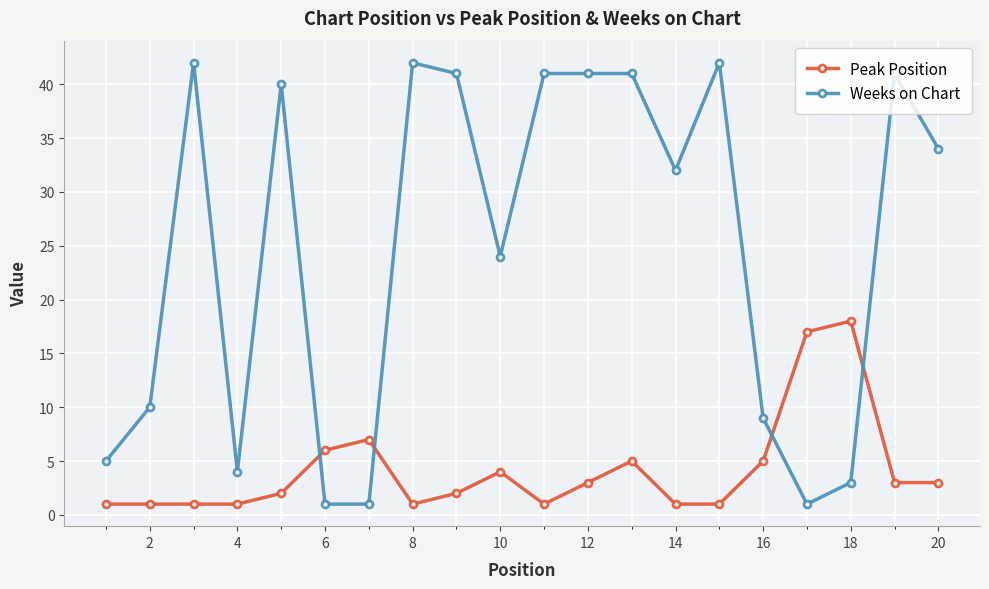

Which series ends up on top after the final intersection of Weeks on Chart and Peak Position?

Weeks on Chart